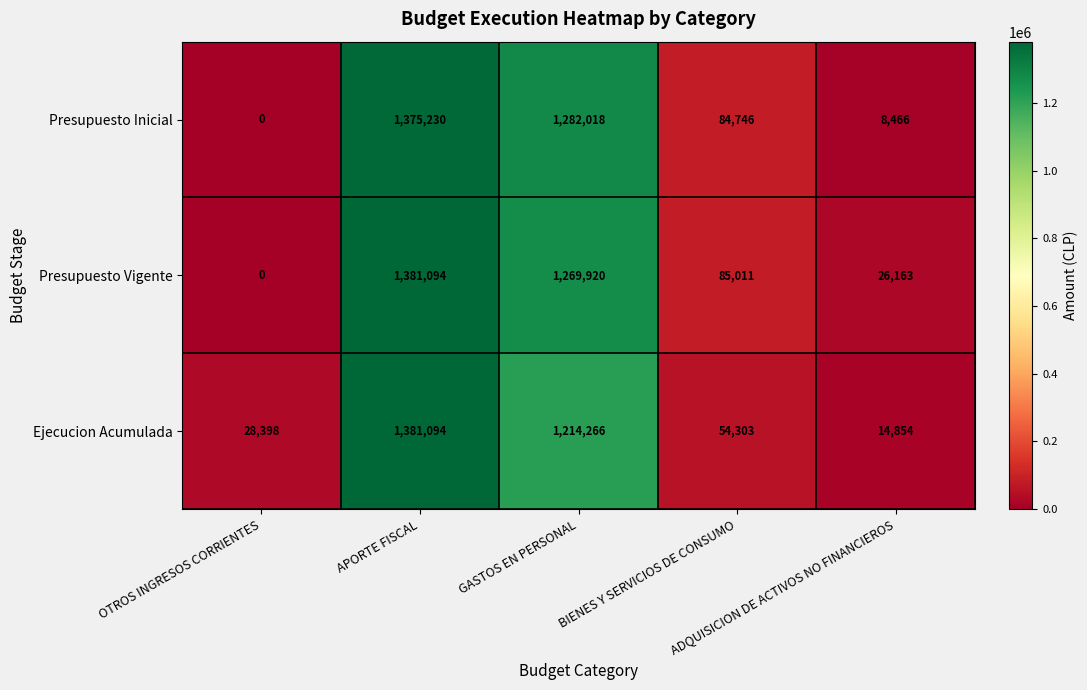

How many values in Presupuesto Inicial are above zero?

4